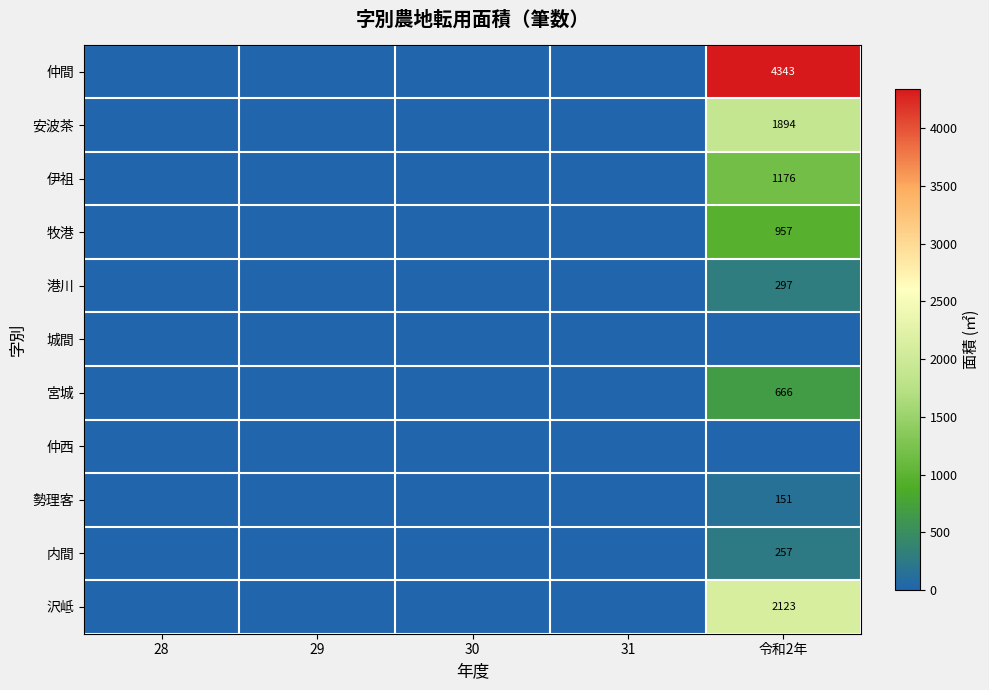

Is the value of 伊祖 at 29 greater than the value of 港川 at 30?

No